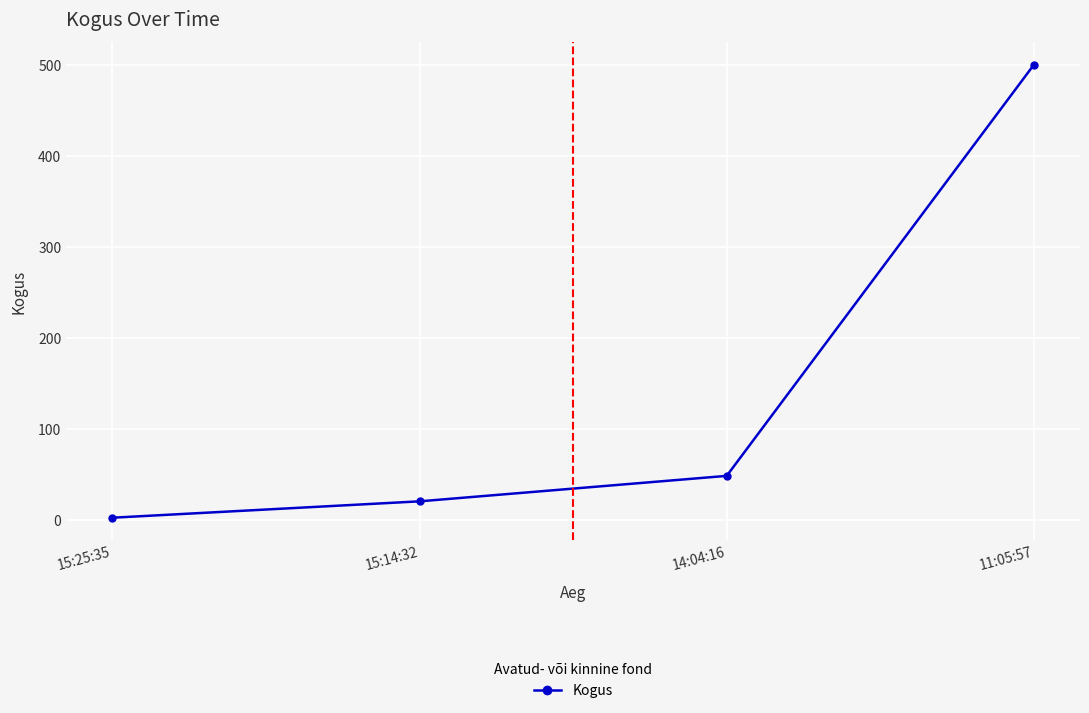

How many series are shown in this chart?

1